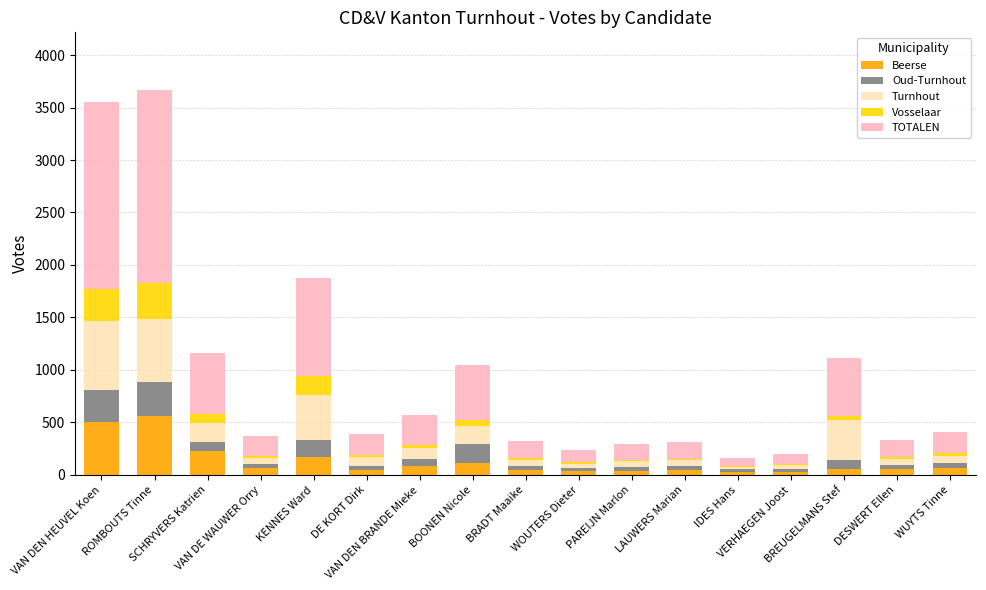

What is the highest value of the Beerse series?

561